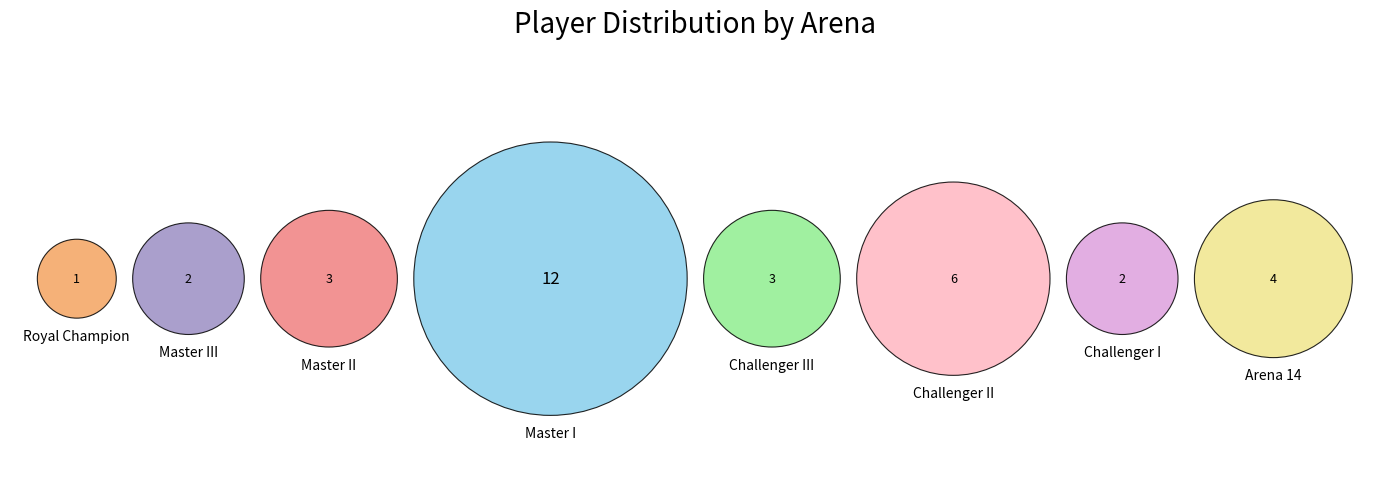

Do Challenger II and Arena 14 together represent more than half of the pie?

No